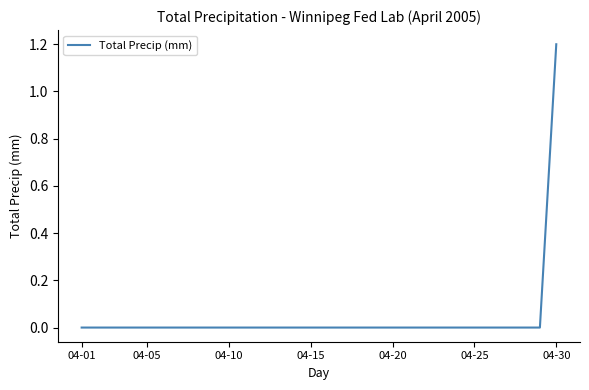

Reading right to left, what are all the values shown in this chart?

1.2	0.0	0.0	0.0	0.0	0.0	0.0	0.0	0.0	0.0	0.0	0.0	0.0	0.0	0.0	0.0	0.0	0.0	0.0	0.0	0.0	0.0	0.0	0.0	0.0	0.0	0.0	0.0	0.0	0.0